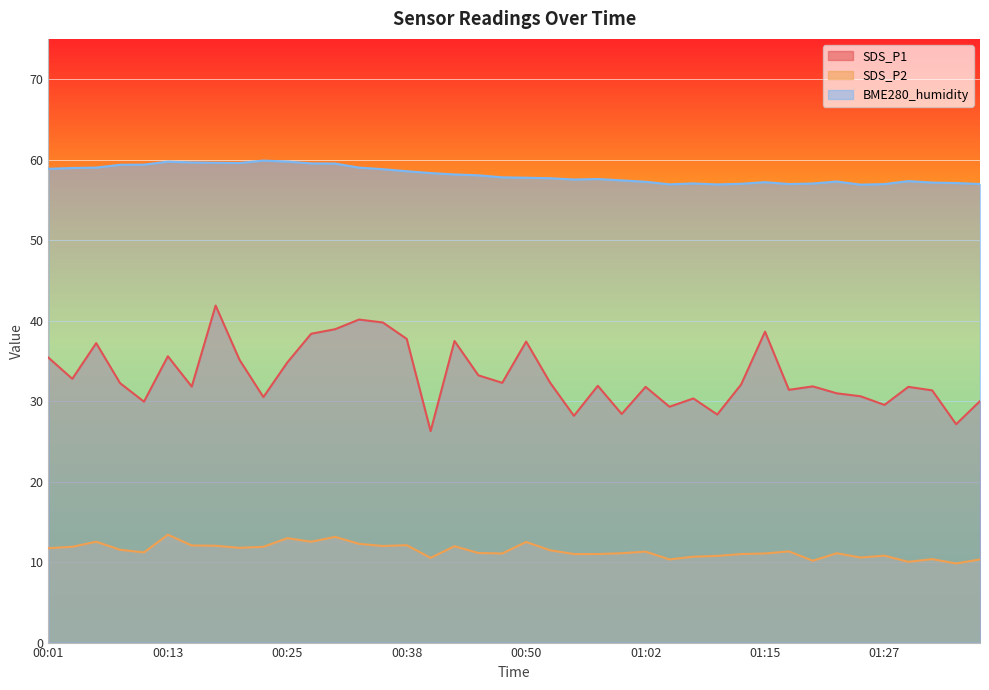

What is the approximate value of BME280_humidity at 01:17?

57.0